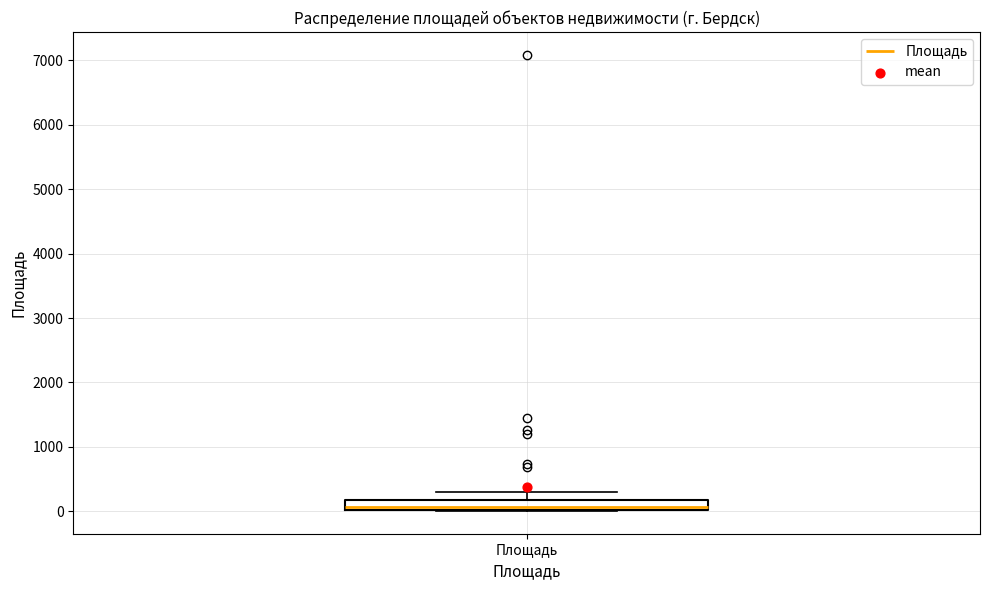

Where does the median line of the box for Площадь sit on the y-axis? The values are not printed on the chart, so give them approximately, as read against the axis.

100